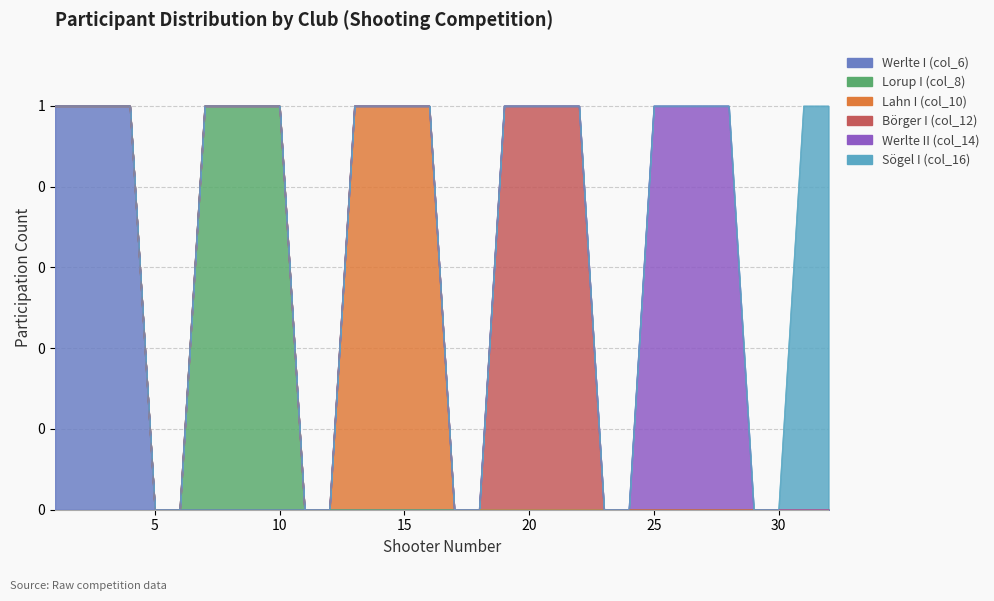

How many lines are shown in the chart?

6